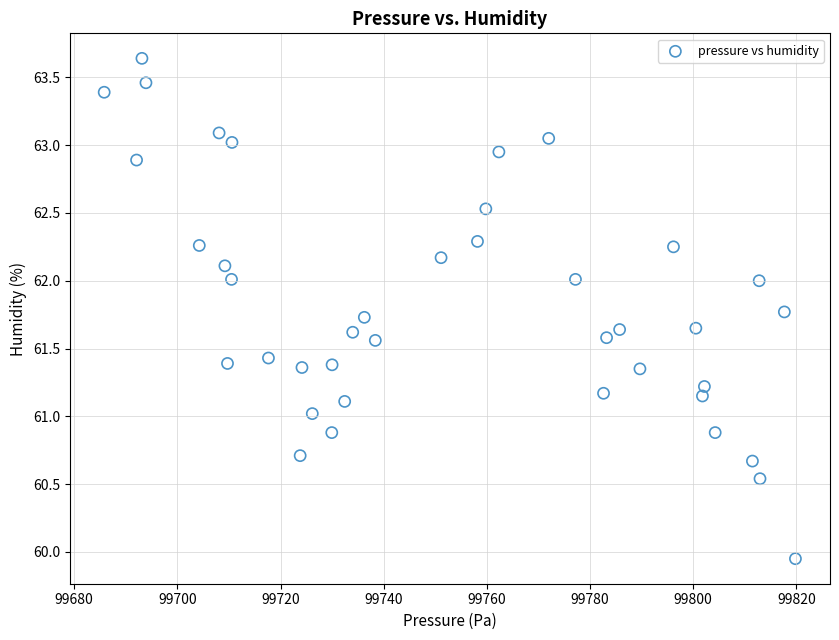

What is the range of Y values (max minus min)?

3.7